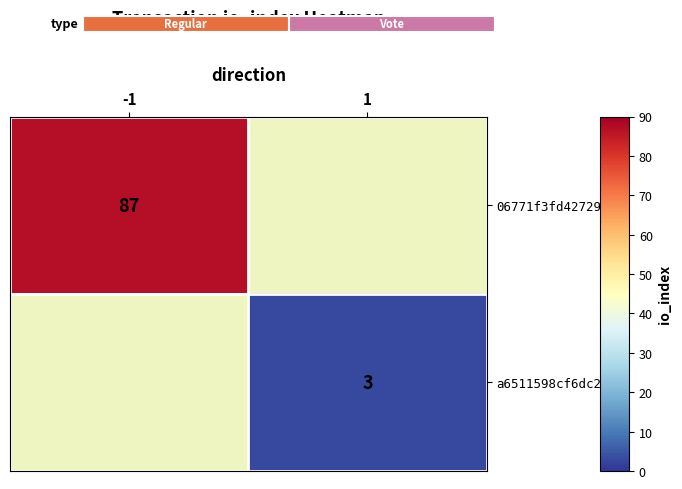

At how many categories does at least one series exceed 6?

1